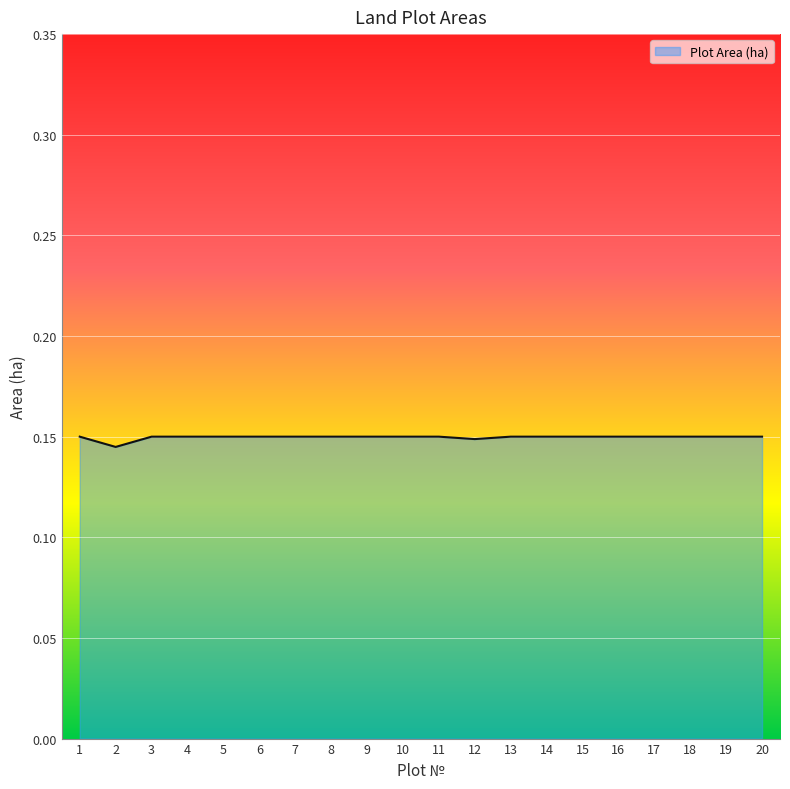

The chart shows a value of 0.2 at 11. True or false?

False